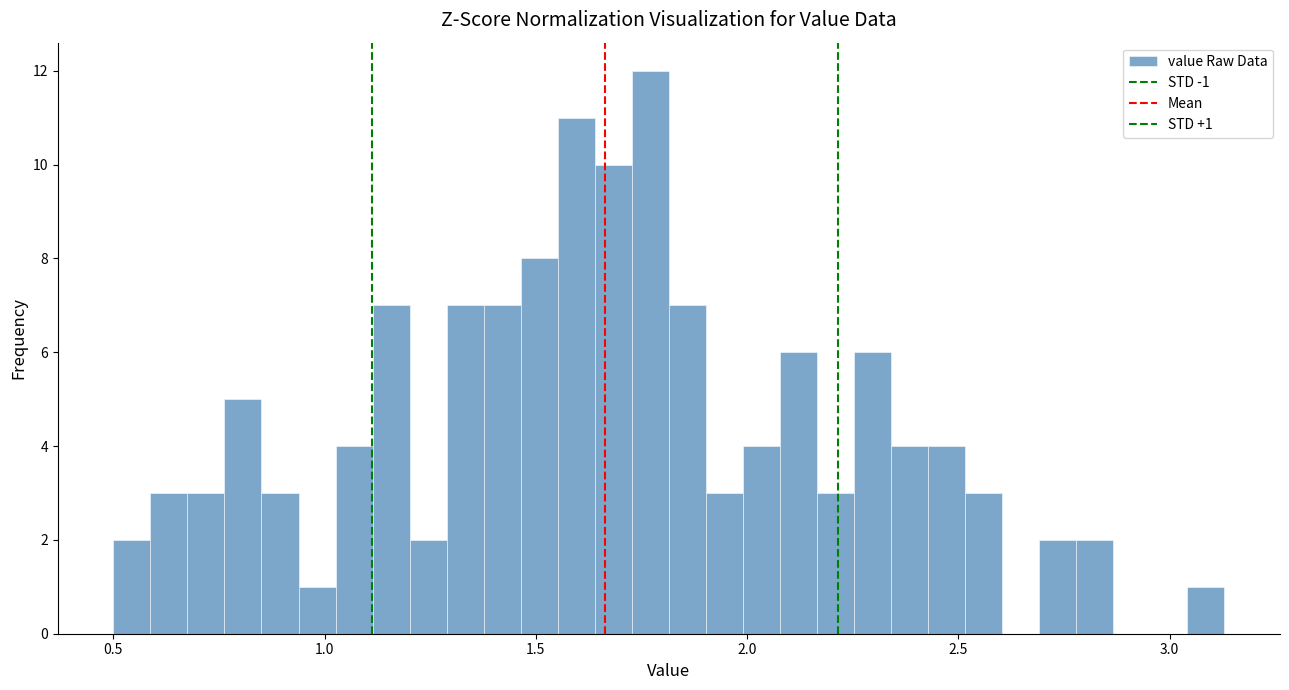

Read against the x-axis, roughly where is the centre of the tallest bar?

1.75